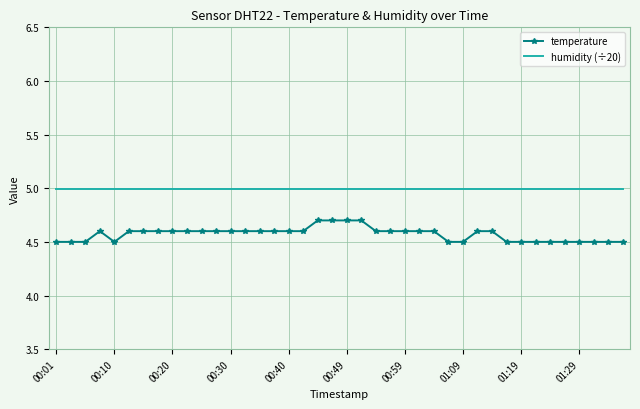

What is the lowest value of the humidity (÷20) series?

5.0